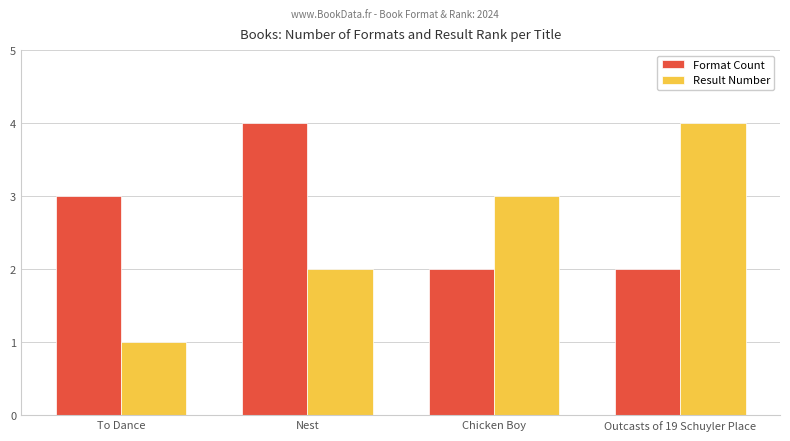

What is the sum of all Result Number values?

10